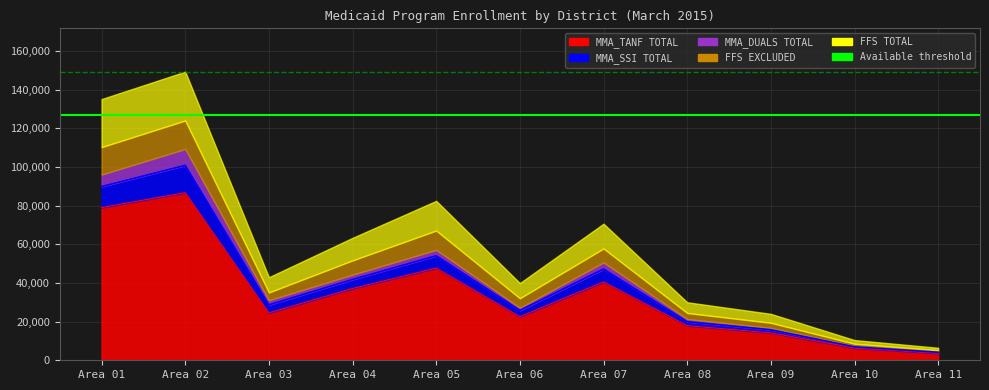

Is the value of Available threshold at Area 02 greater than the value of Max threshold at Area 01?

No